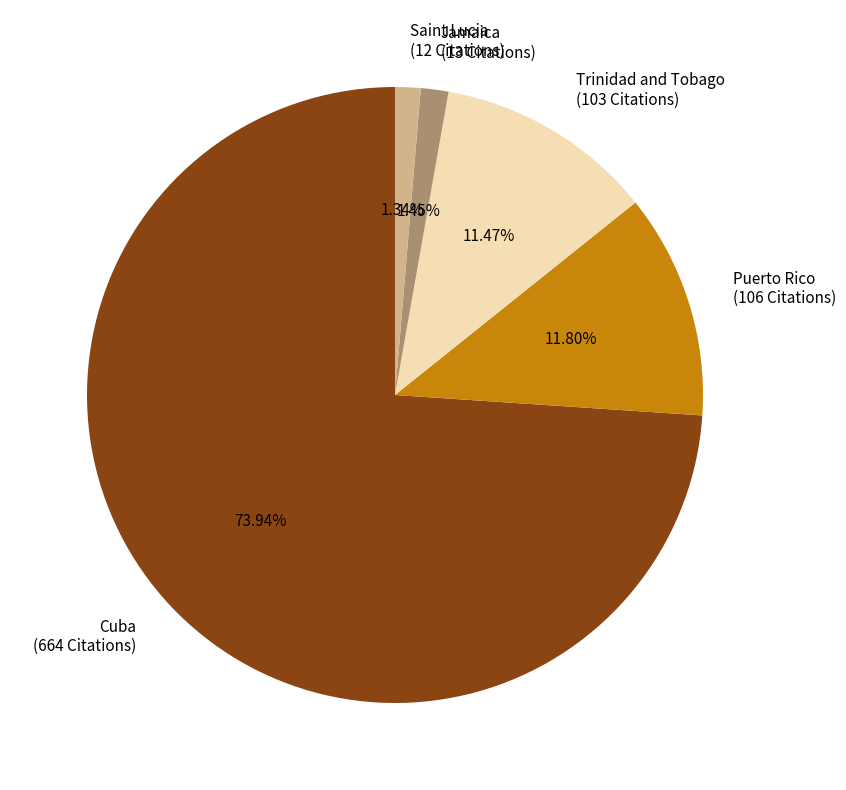

True or false: Jamaica accounts for 8% of the total.

False